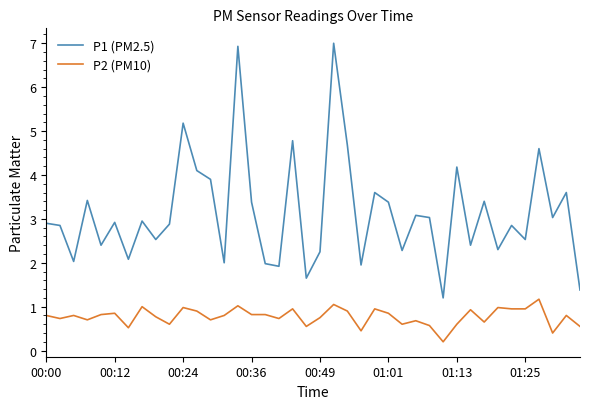

Which series has the largest range (max minus min)?

P1 (PM2.5)